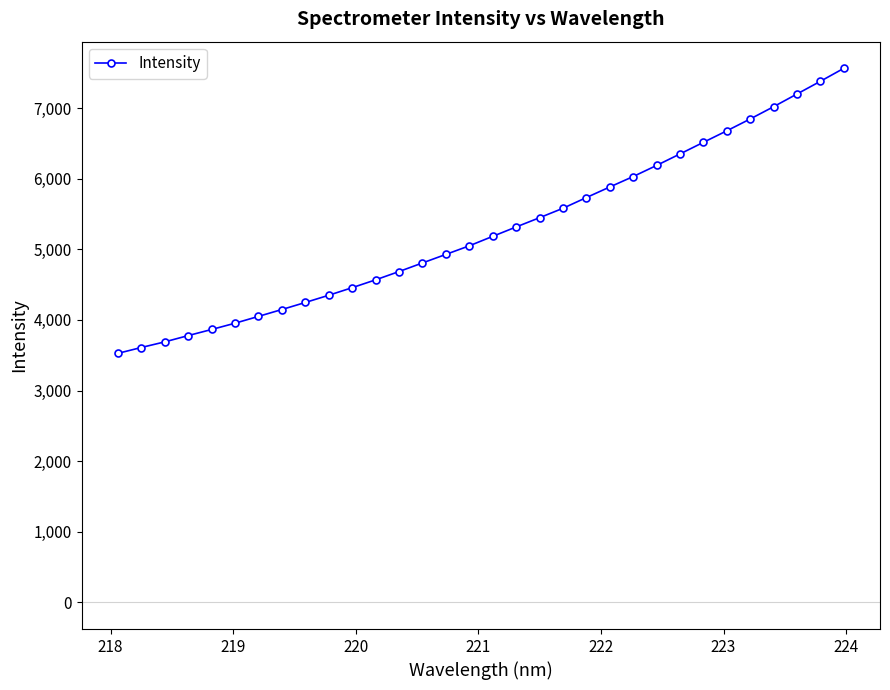

What is the average value?

5270.0